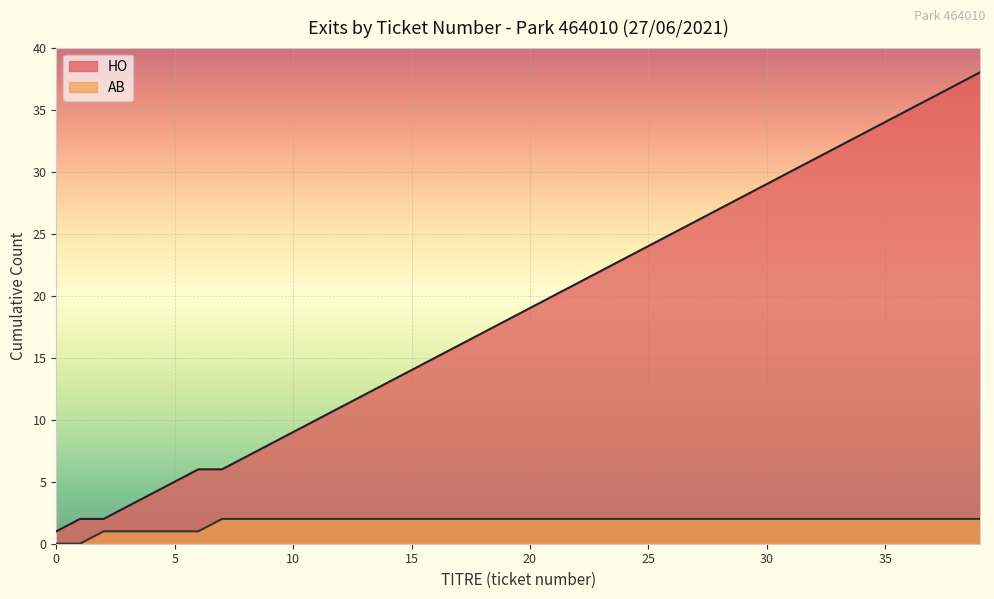

What is the change in value from 13:51 to 25/06 11:12?

+16